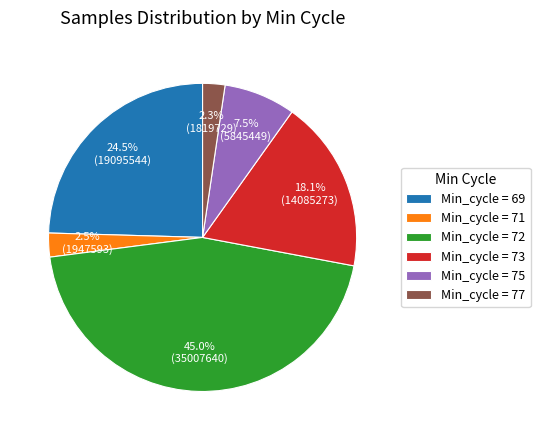

How many segments does this pie chart have?

6